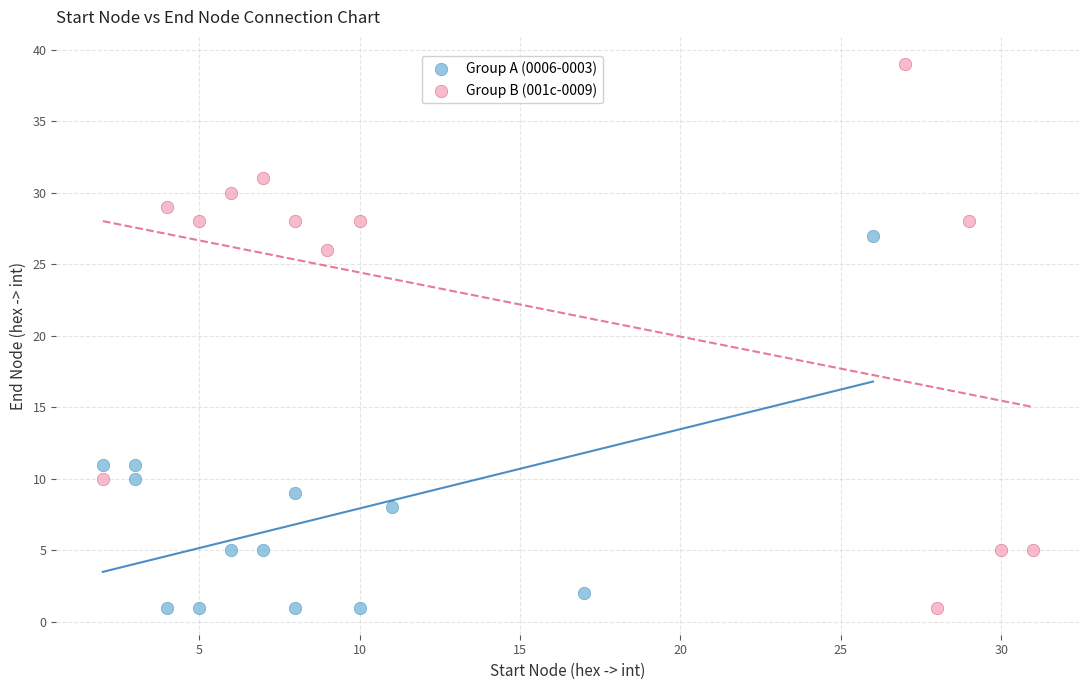

Which series reaches the maximum Y coordinate?

Group B (001c-0009)